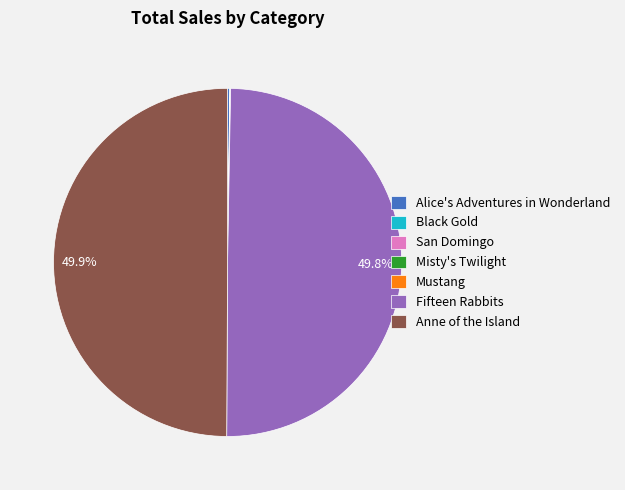

Is the sum of Anne of the Island and Fifteen Rabbits greater than half?

Yes